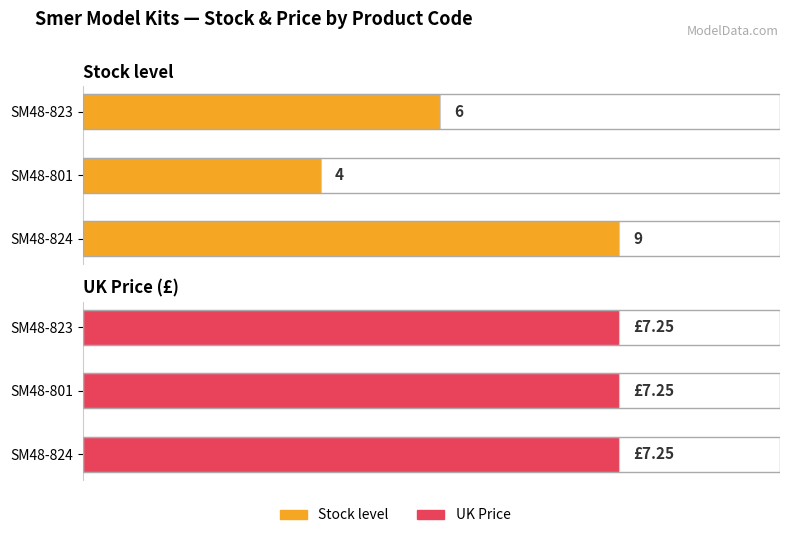

What is the lowest value of the Stock level series?

4.0